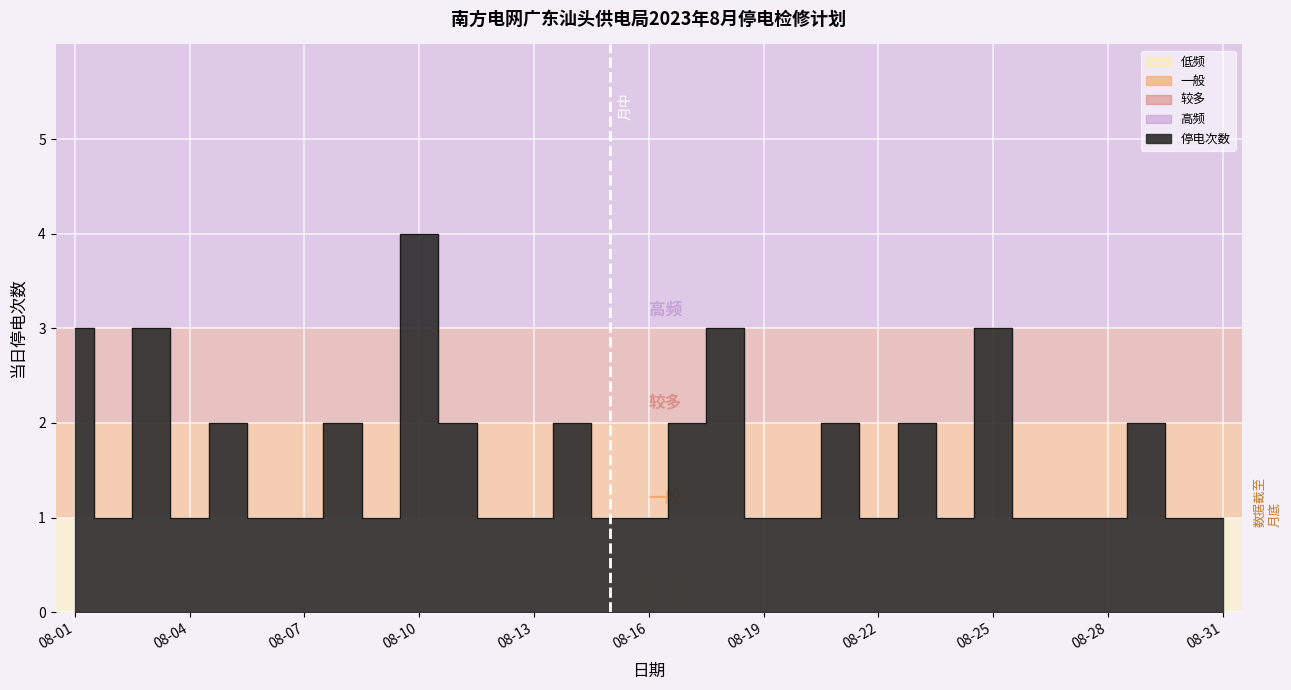

What is the value of the 20th point from the left?

1